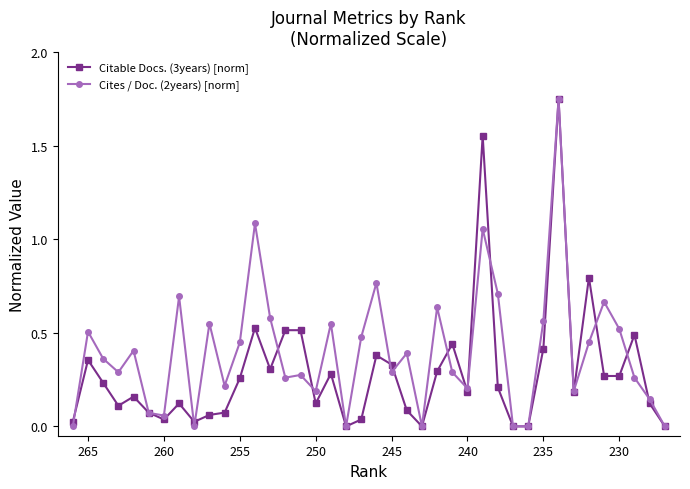

The value of Citable Docs. (3years) [norm] at 250 is 0.1. True or false?

False